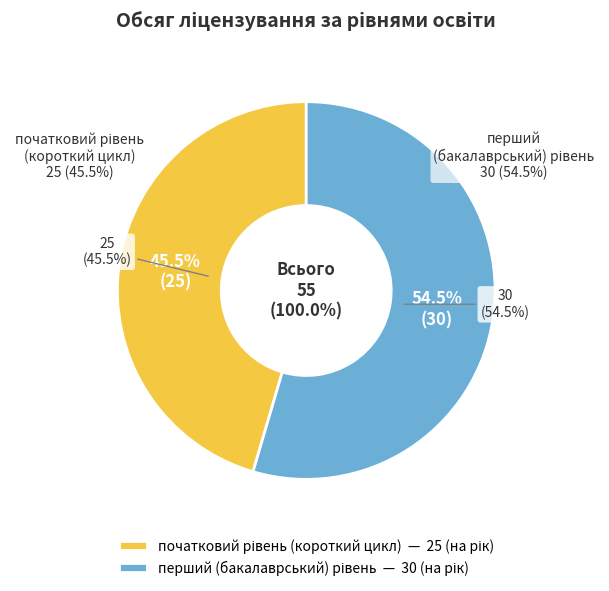

Approximately how many times larger is the value at перший
(бакалаврський) рівень compared to початковий рівень
(короткий цикл)?

1.2